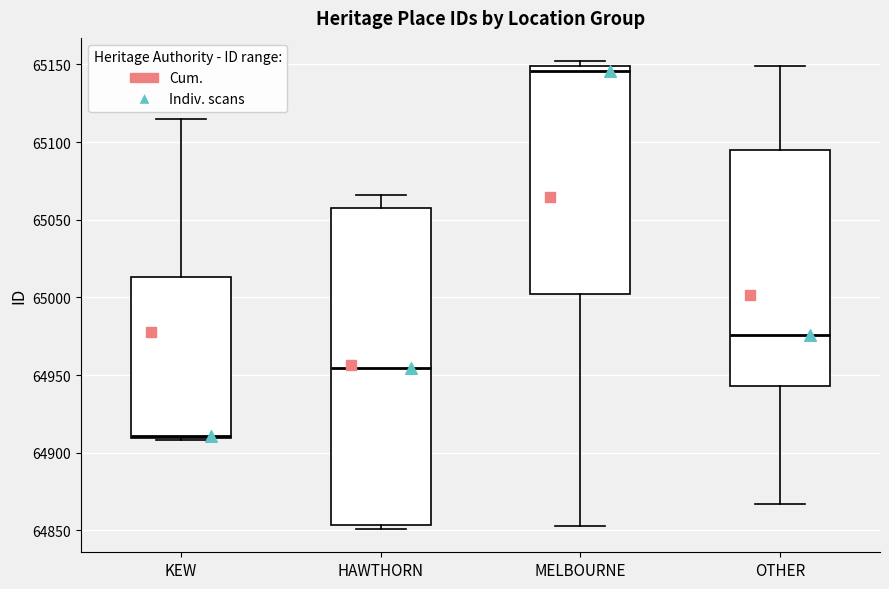

Where does the median line of the box for HAWTHORN sit on the y-axis? The values are not printed on the chart, so give them approximately, as read against the axis.

64955